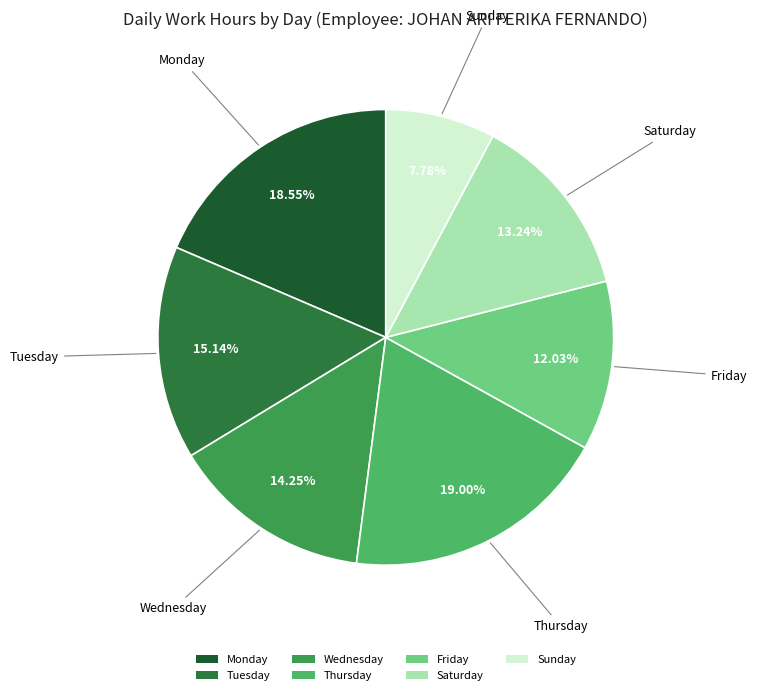

Between Saturday and Sunday, which is larger?

Saturday